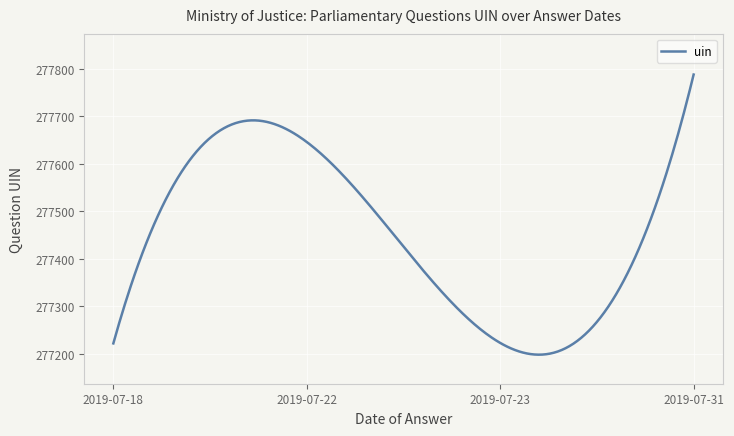

What is the difference between the maximum and minimum values?

589.8